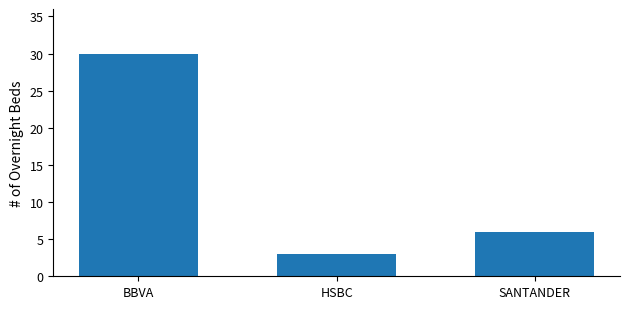

Which category has the highest value across all series?

BBVA